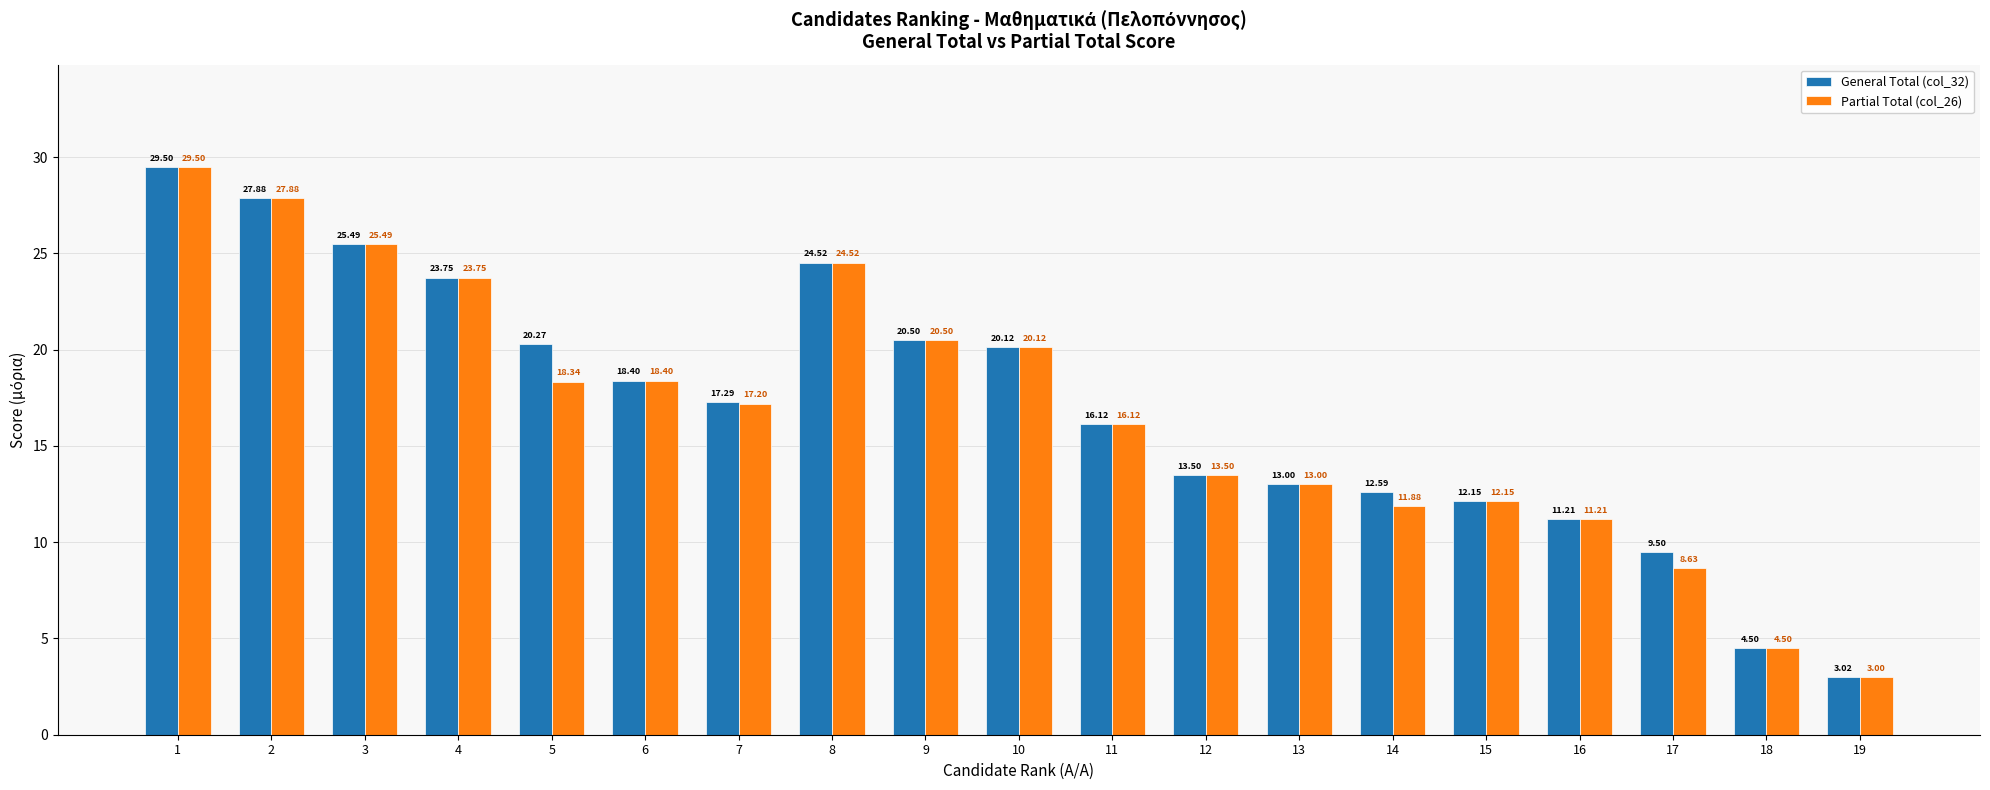

What is the difference between the maximum and minimum values in the General Total (col_32) series?

26.5